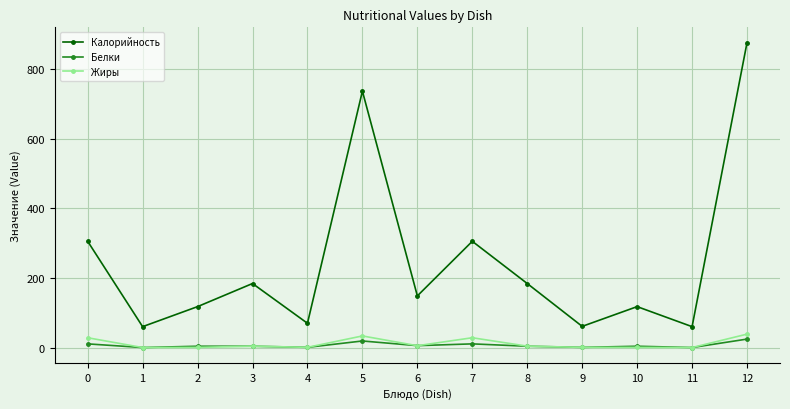

What is the difference between the second highest and minimum values in the Калорийность series?

676.0